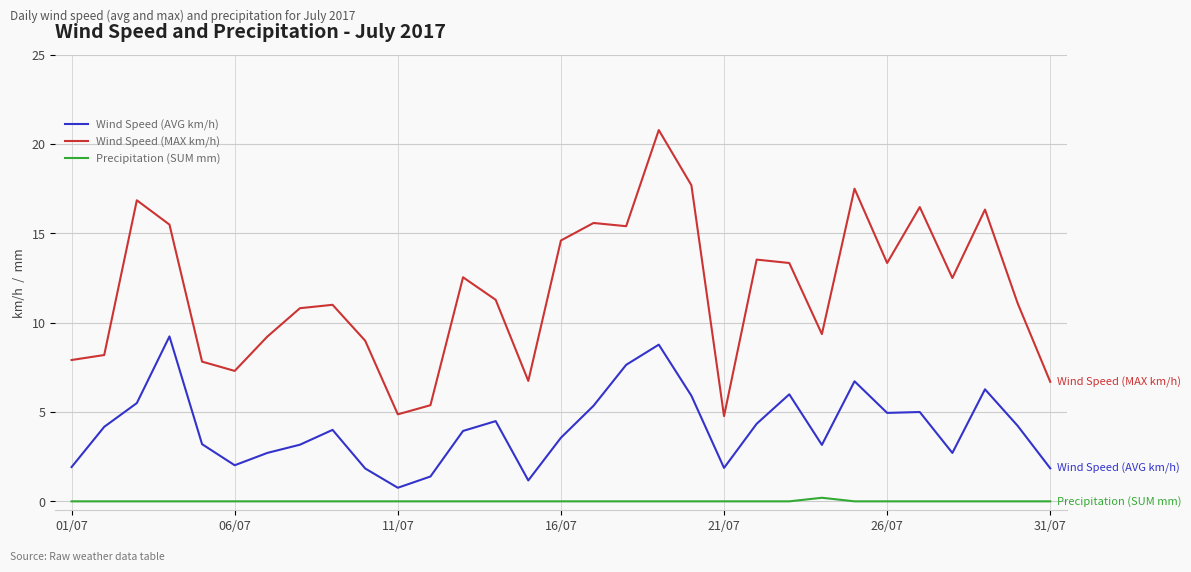

Rank the series by their average value, from lowest to highest.

Precipitation (SUM mm), Wind Speed (AVG km/h), Wind Speed (MAX km/h)